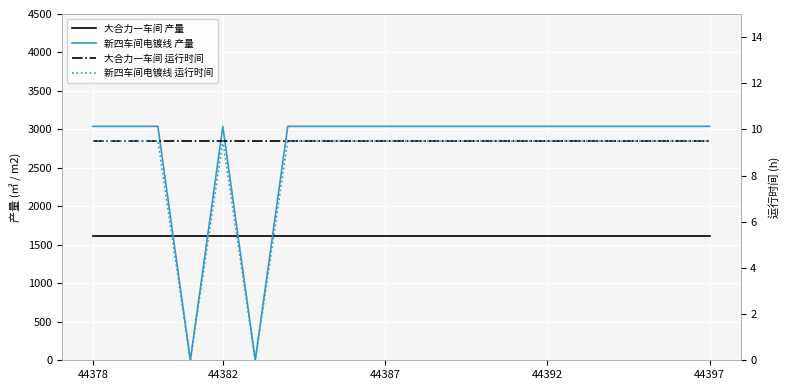

What is the value of the 大合力一车间 产量 point at the 14th from the left?

1621.0